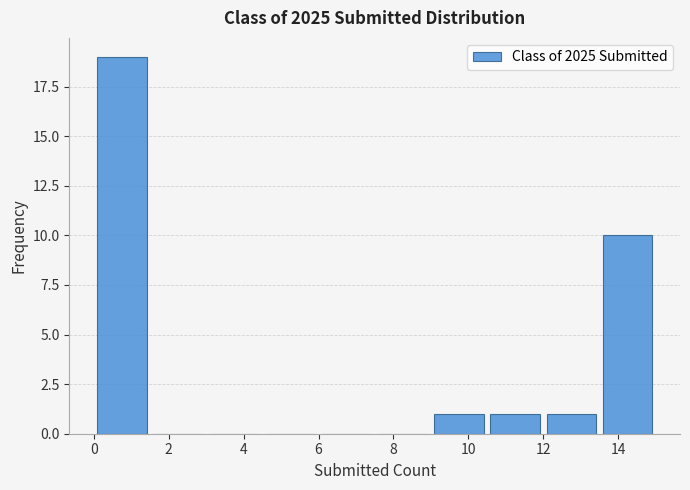

Over which range of the x-axis is the bar tallest?

0.0 to 1.5